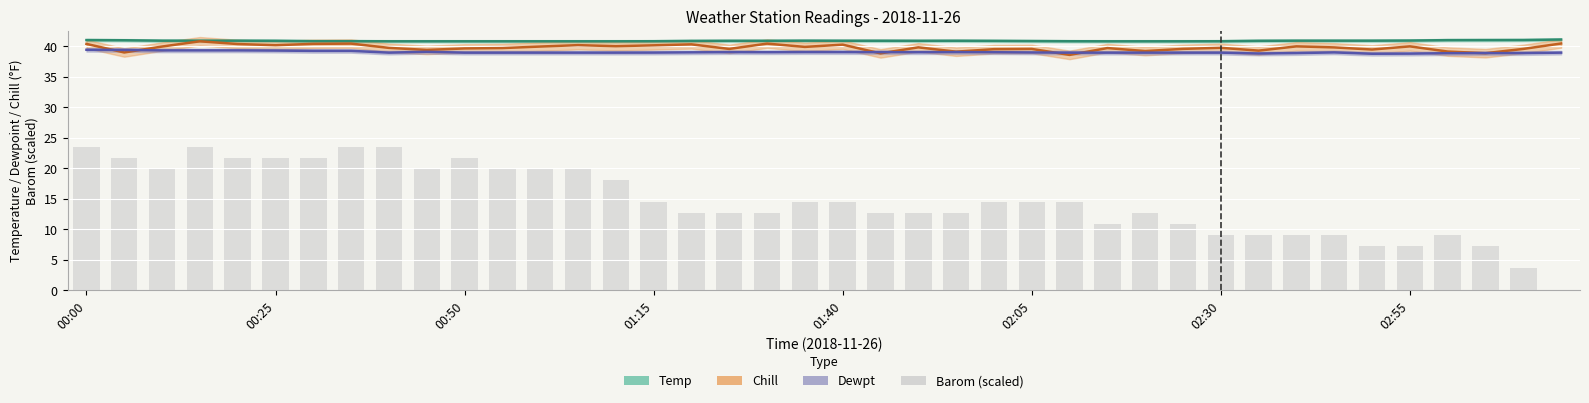

What is the sum of all values?

585.0